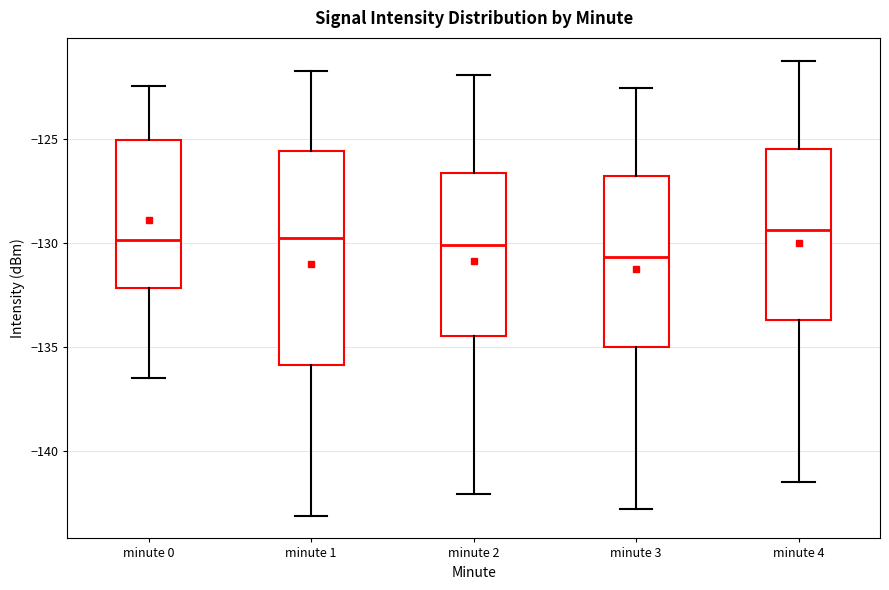

Where does the median line of the box for minute 2 sit on the y-axis? The values are not printed on the chart, so give them approximately, as read against the axis.

-130.0